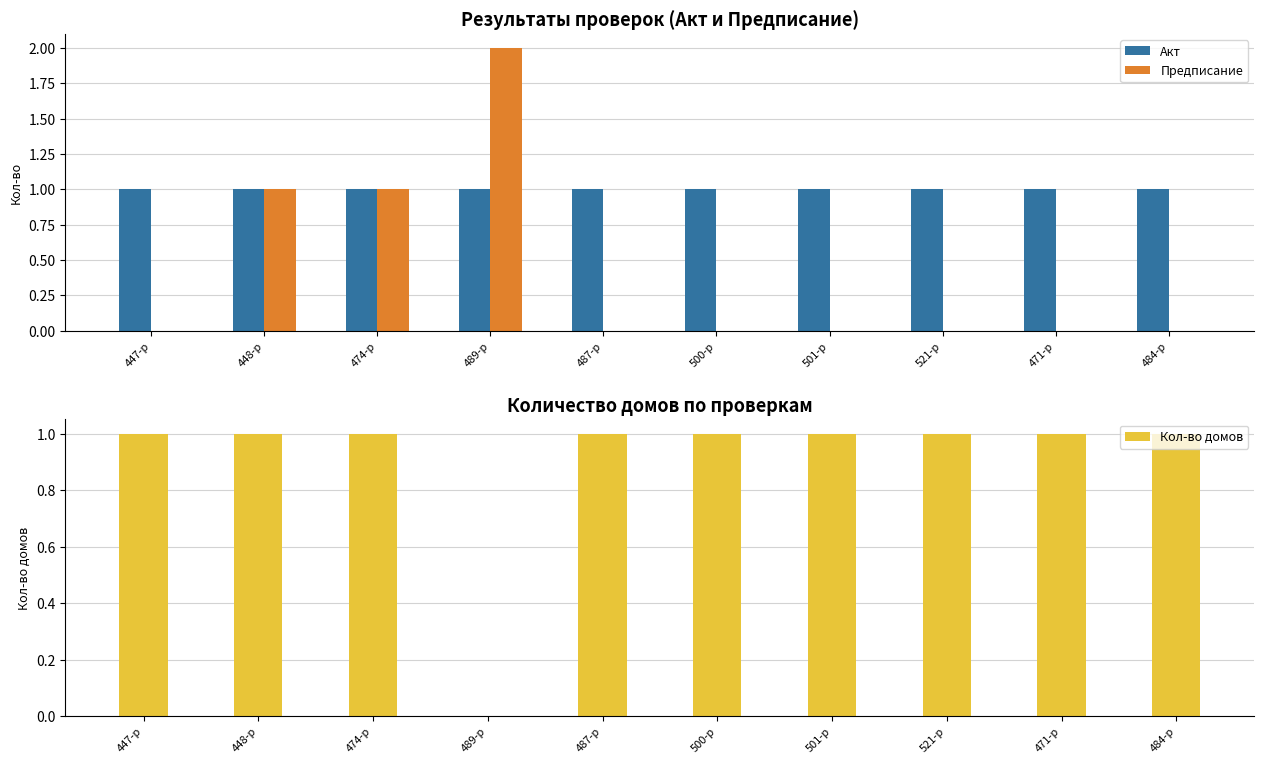

What is the approximate value of Кол-во домов at 487-р?

1